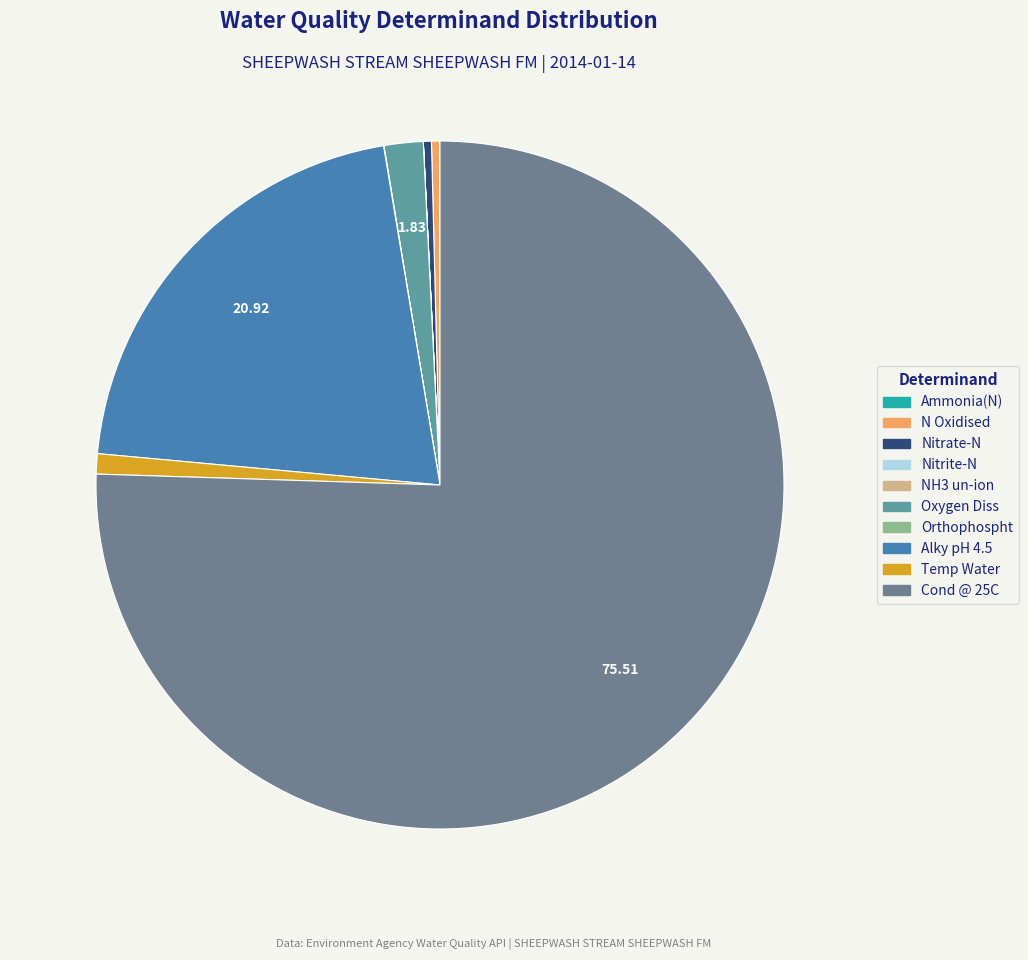

Is the sum of Ammonia(N) and Cond @ 25C greater than half?

Yes